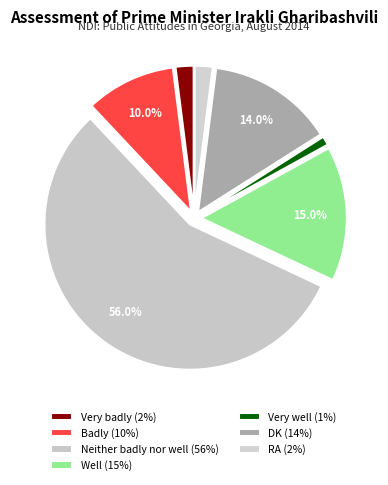

Is it true that Neither badly nor well is 56% of the pie?

True